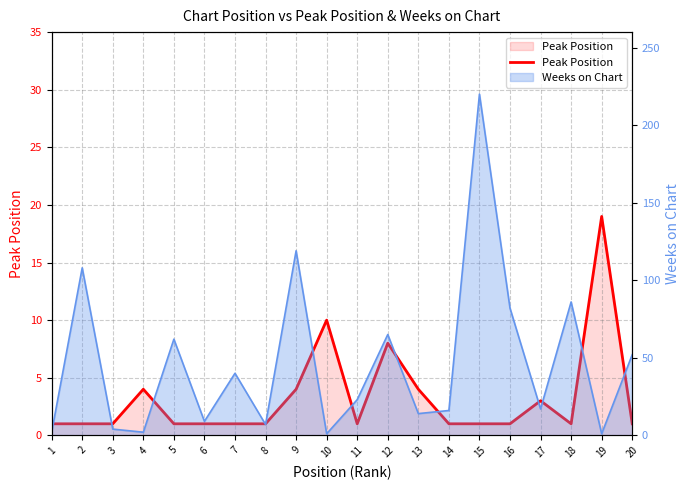

True or false: the data shows 0 at 1.

False